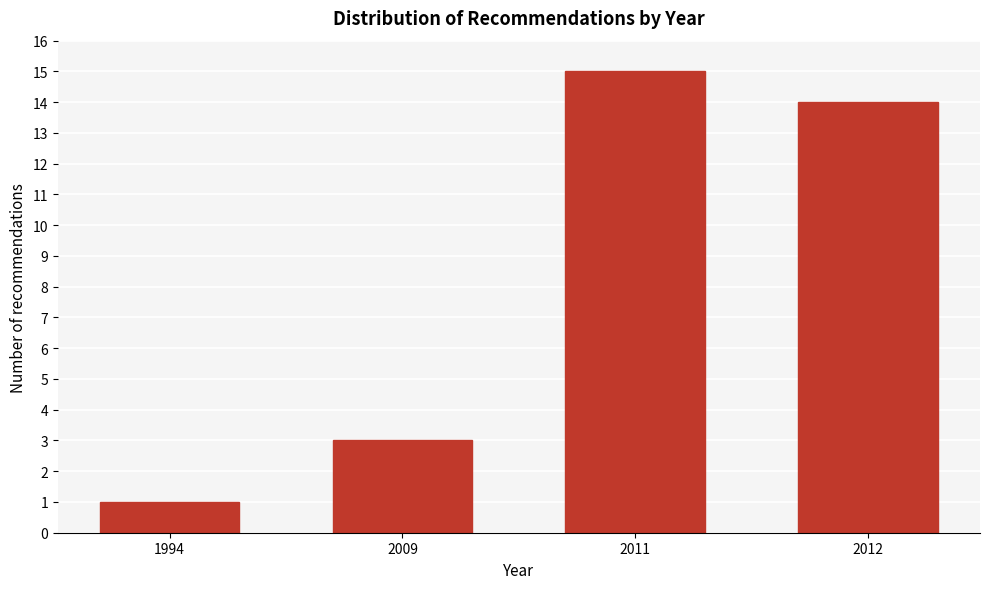

Reading right to left, extract all data points from this chart.

14	15	3	1